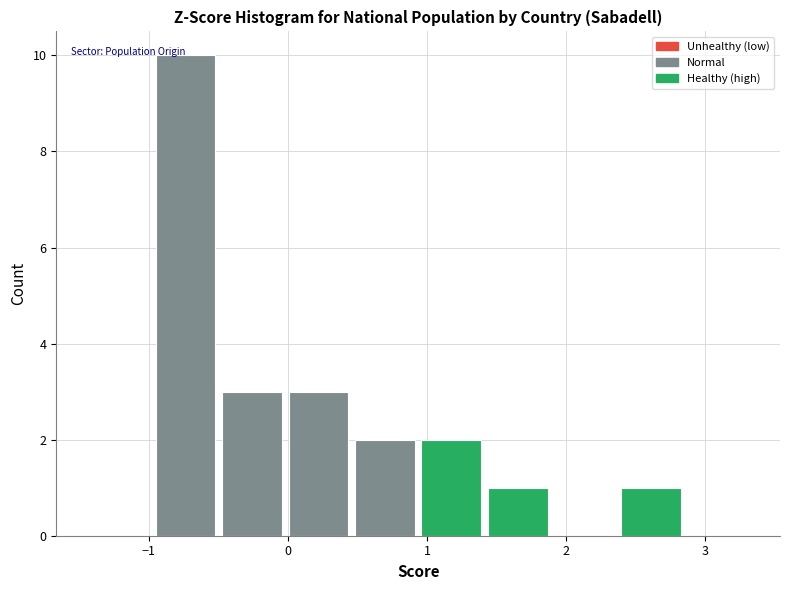

Reading left to right, list every bar in this chart as the range it spans on the x-axis followed by its height. Neither the bar edges nor the heights are printed on the chart, so give them approximately, as read against the axes.

-1.5 to -1.0: 0
-1.0 to -0.5: 10
-0.5 to 0.0: 3
0.0 to 0.5: 3
0.5 to 0.9: 2
0.9 to 1.4: 2
1.4 to 1.9: 1
1.9 to 2.4: 0
2.4 to 2.8: 1
2.8 to 3.3: 0